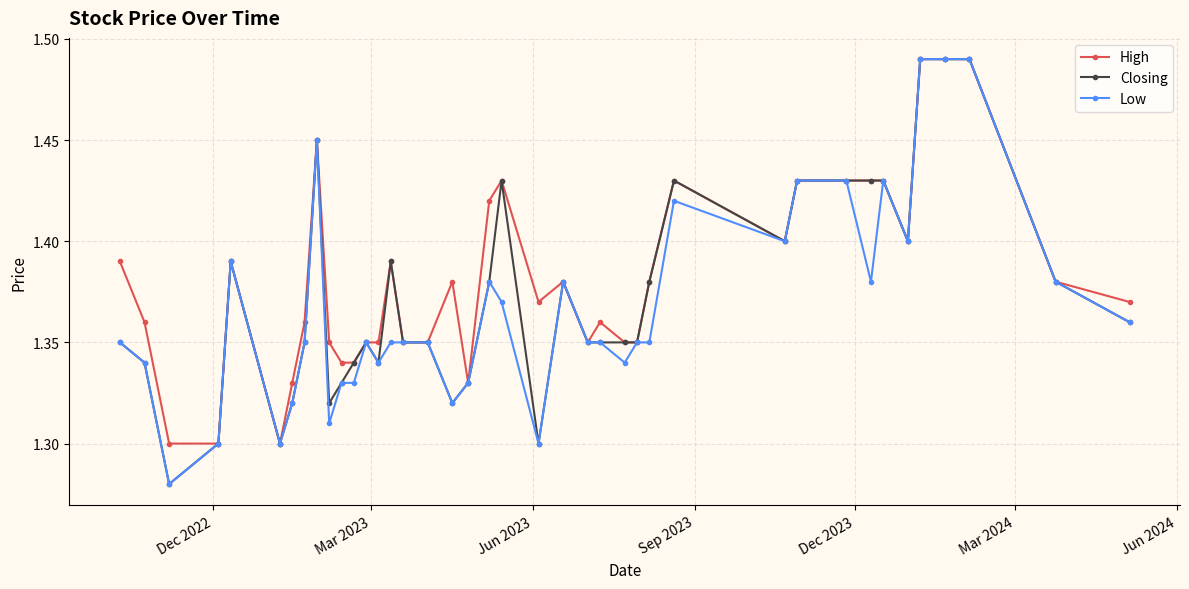

Does the chart display data point markers on the line(s)?

Yes